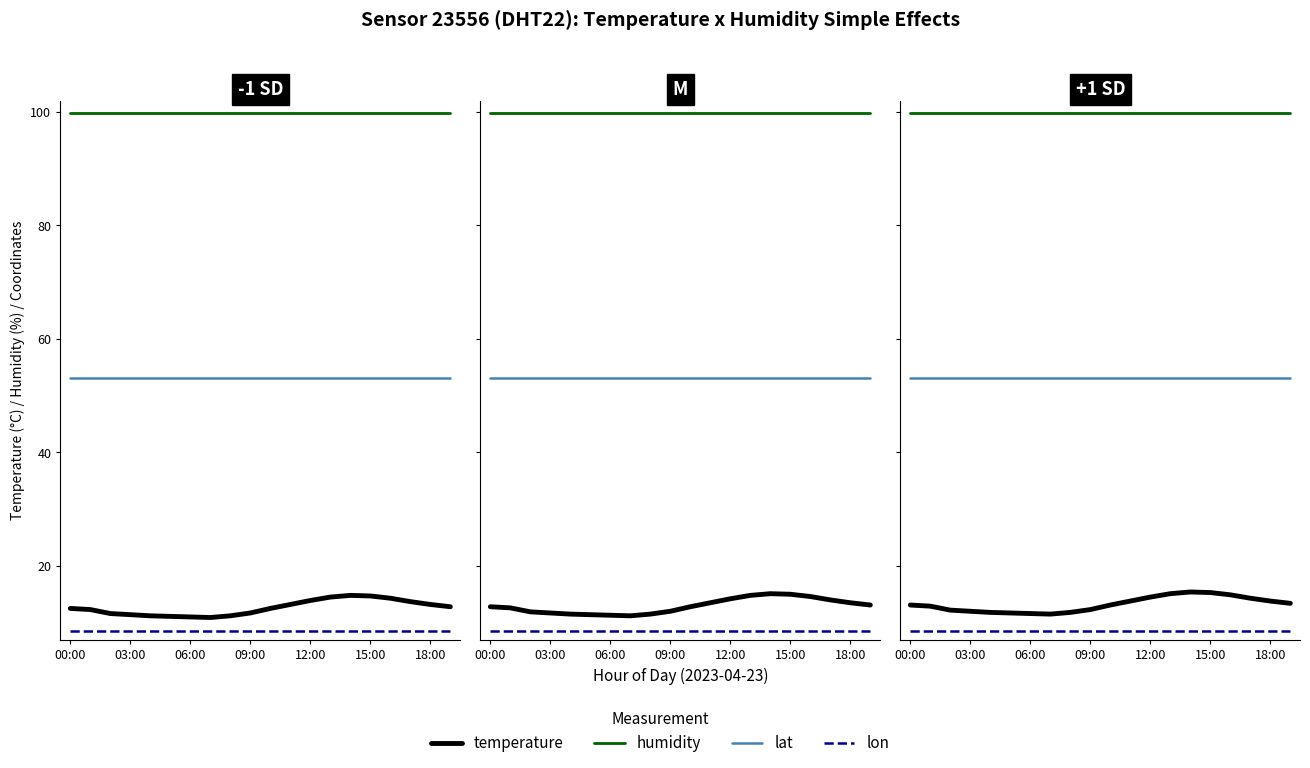

Count the number of data series in this chart.

4